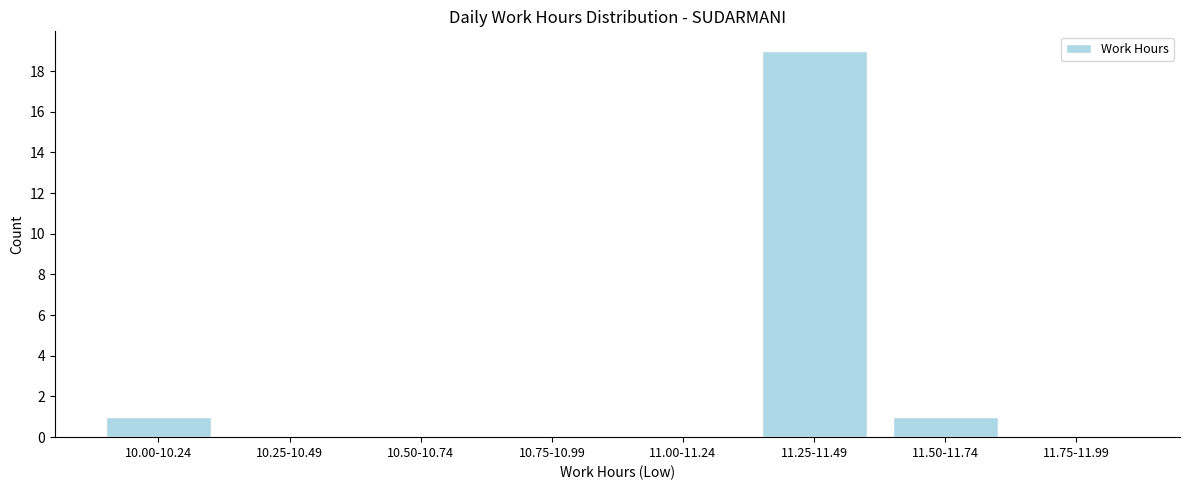

Reading left to right, list all the values displayed in this chart.

10.00-10.24=1	10.25-10.49=0	10.50-10.74=0	10.75-10.99=0	11.00-11.24=0	11.25-11.49=19	11.50-11.74=1	11.75-11.99=0